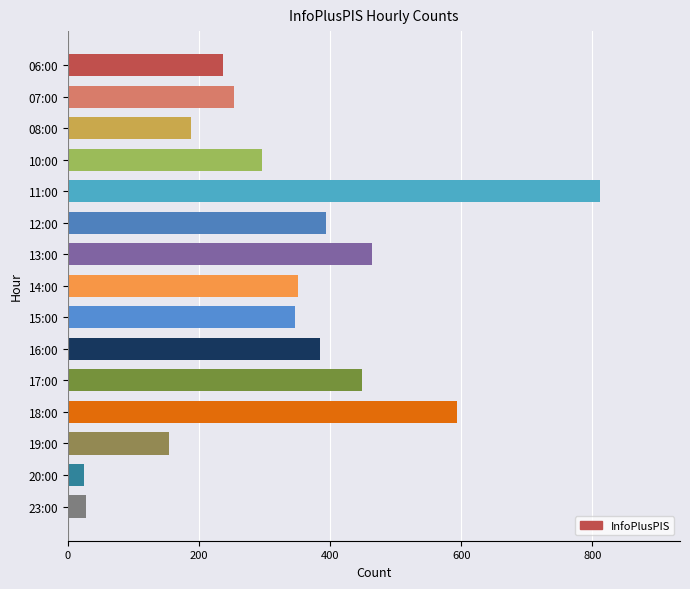

What is the label of the 11th bar from the bottom?

11:00